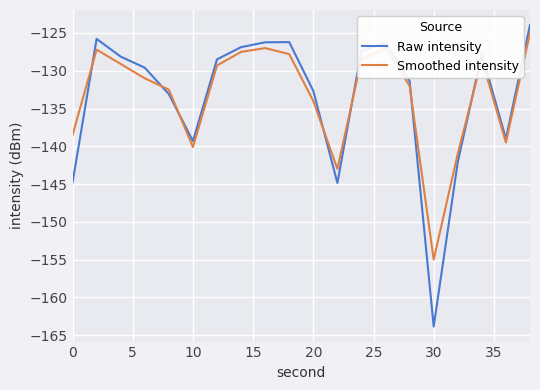

Does the chart display data point markers on the line(s)?

No